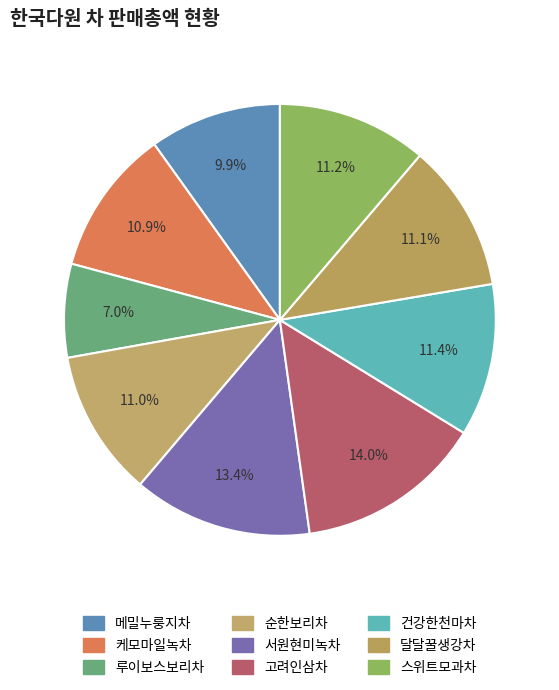

True or false: 달달꿀생강차 accounts for 11% of the total.

True